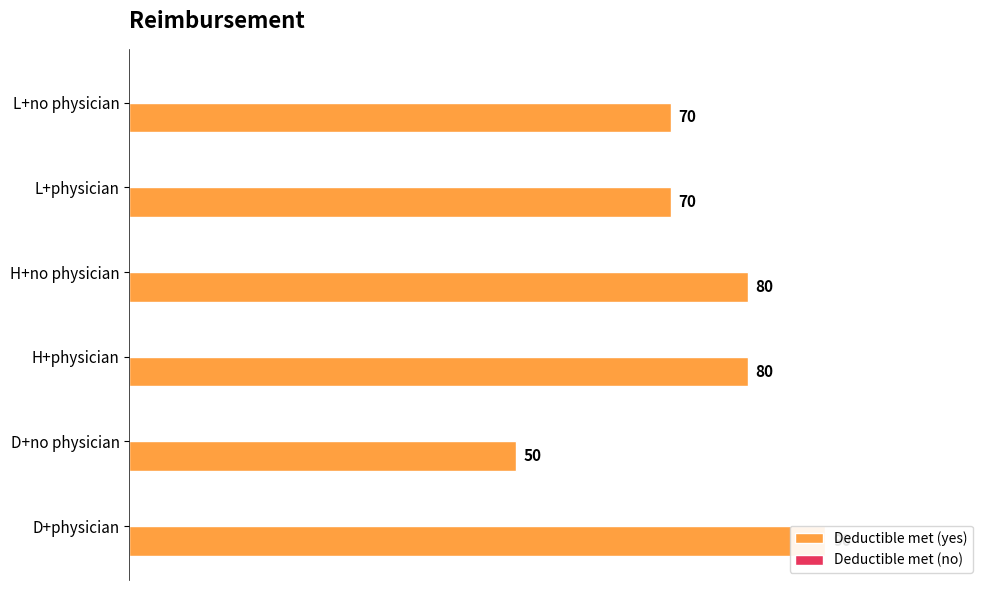

Is it true that Deductible met (yes) equals 28.6 at D+physician?

False